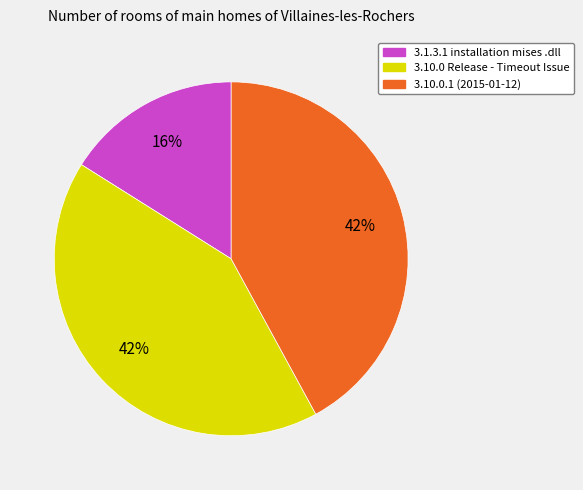

Which slice is the smallest?

3.1.3.1 installation mises .dll